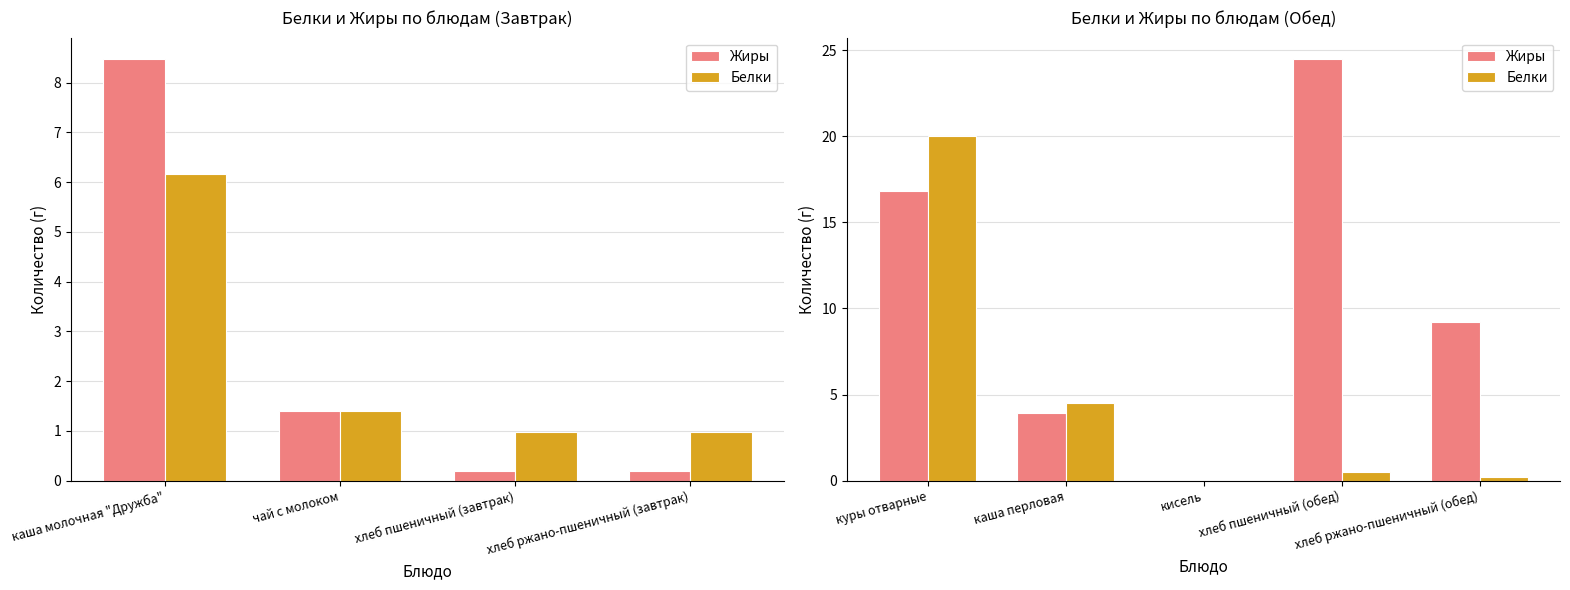

Which series has the largest range (max minus min)?

Жиры